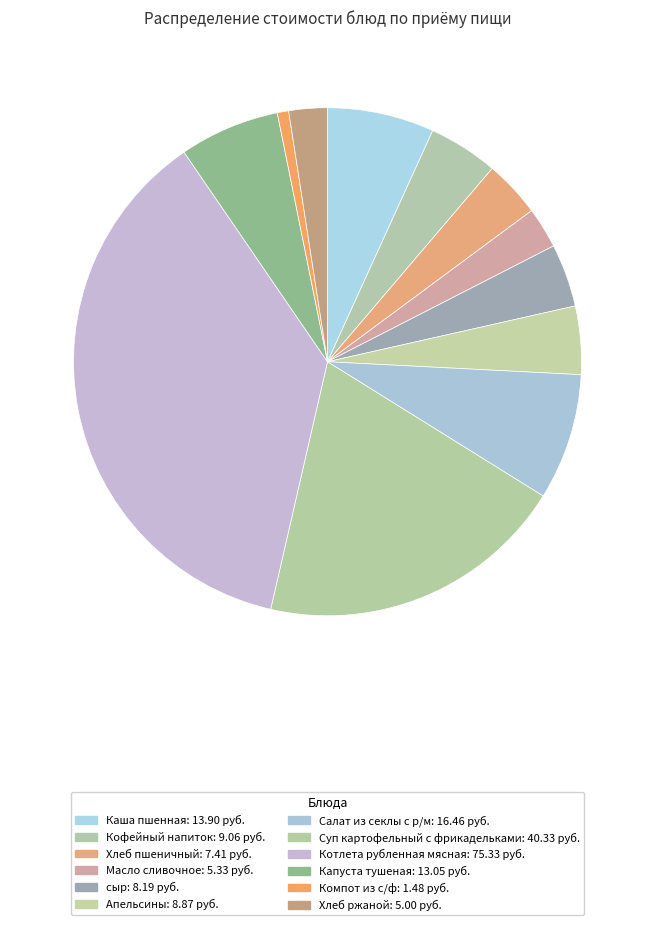

What percentage is the Суп картофельный с фрикадельками slice, to the nearest percent?

20%